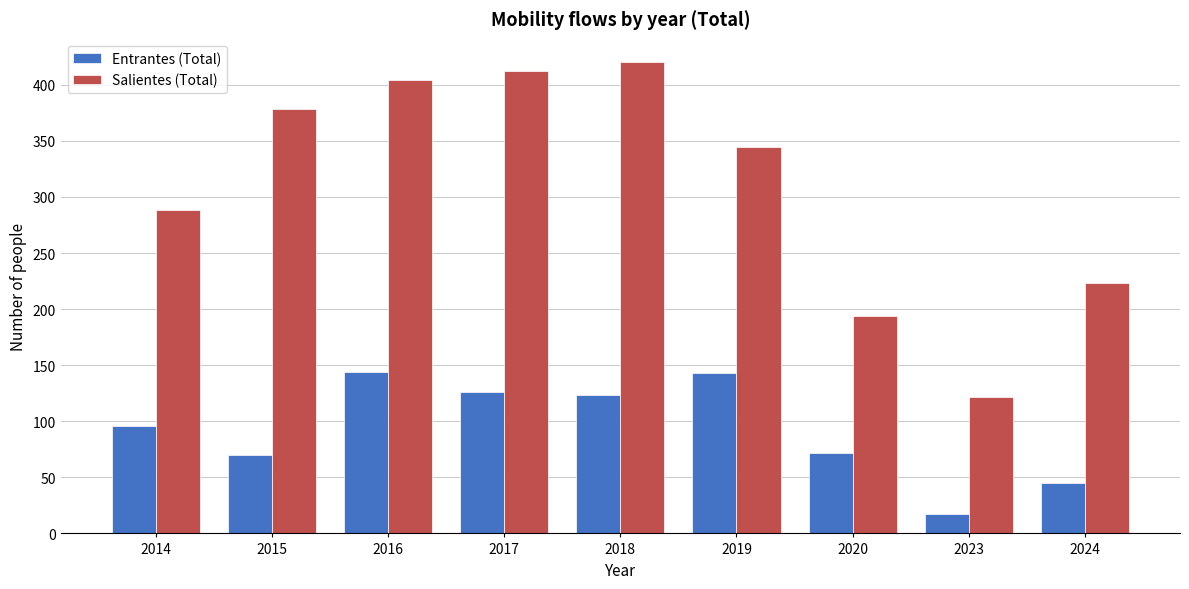

At which label is Salientes (Total) closest to 271?

2014